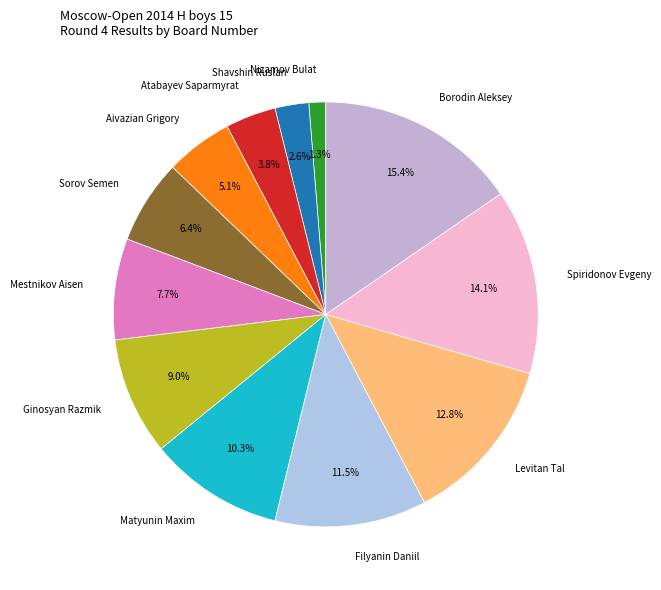

To the nearest percent, what is the difference between the largest and smallest slice percentages?

14%